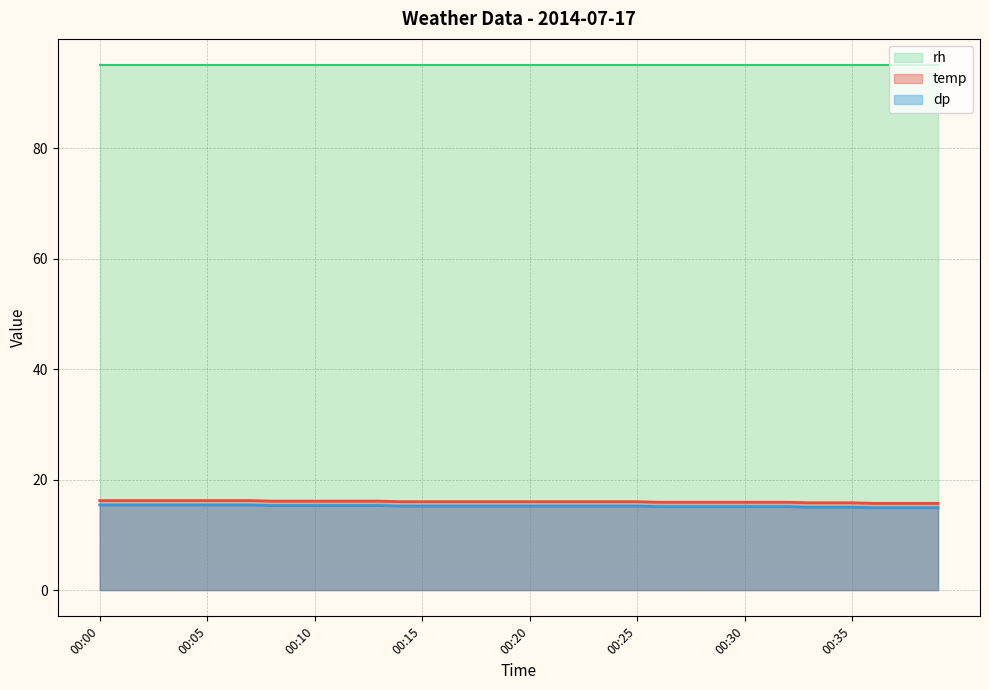

True or false: dp has more than 2 interior local peaks.

False